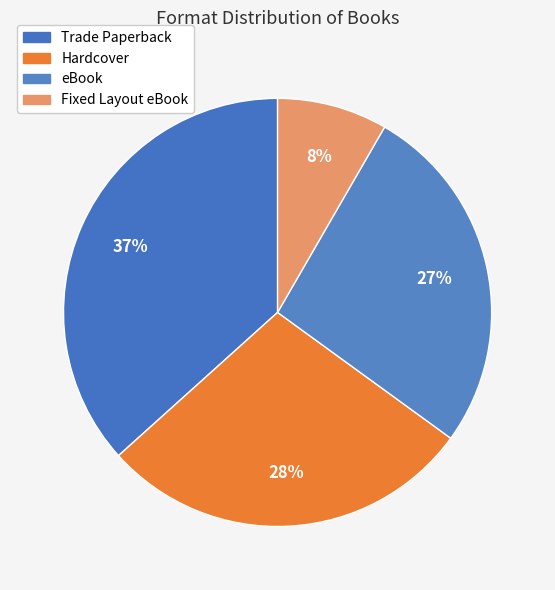

The Hardcover slice represents 28% of the pie. True or false?

True